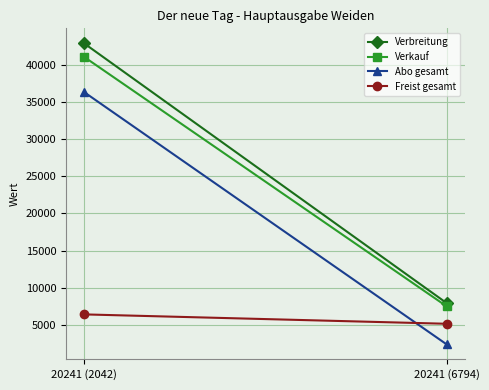

Reading left to right, transcribe all the data shown in this chart.

Verbreitung: 20241 (2042)=42936	20241 (6794)=7926
Verkauf: 20241 (2042)=41110	20241 (6794)=7488
Abo gesamt: 20241 (2042)=36364	20241 (6794)=2359
Freist gesamt: 20241 (2042)=6393	20241 (6794)=5129